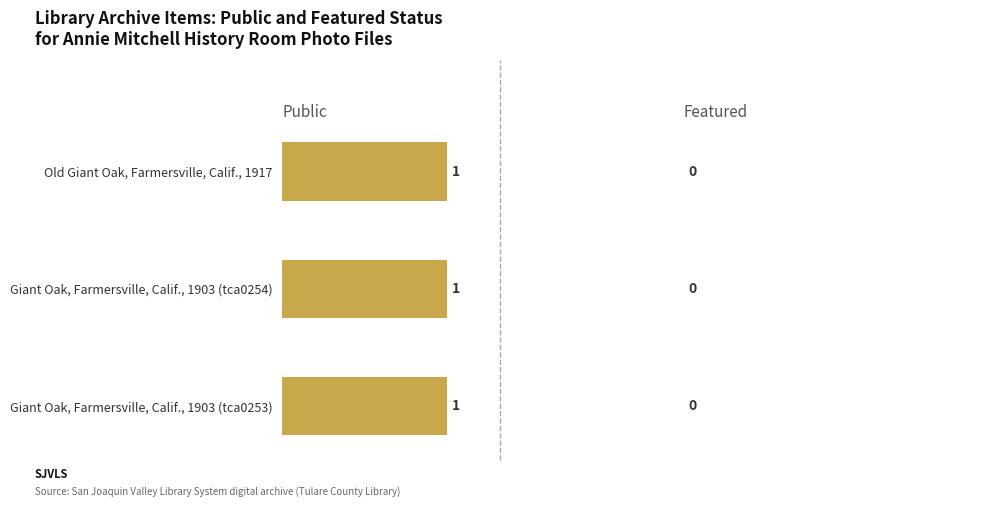

Is the value of featured at Giant Oak, Farmersville, Calif., 1903 (tca0253) greater than the value of public at Giant Oak, Farmersville, Calif., 1903 (tca0253)?

No